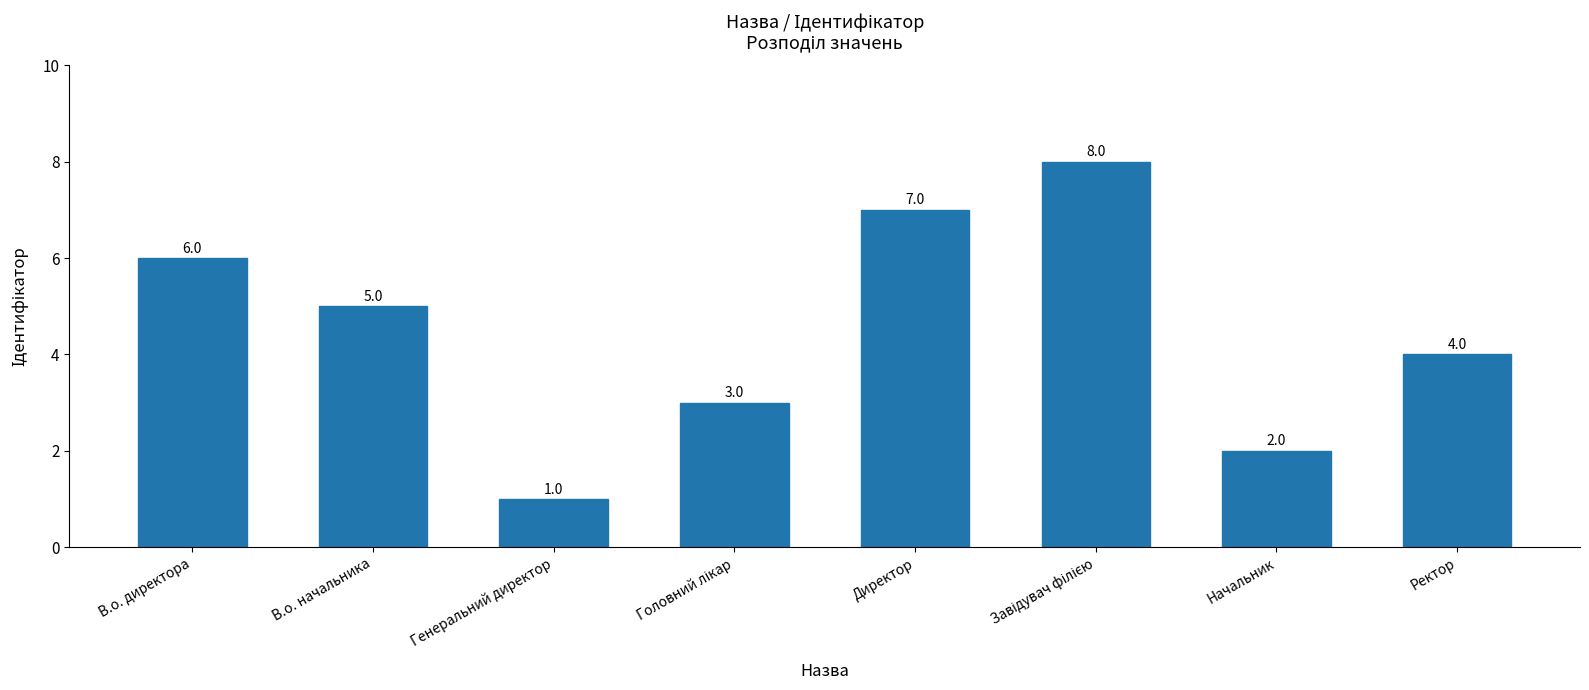

What is the label of the 2nd bar from the right?

Начальник